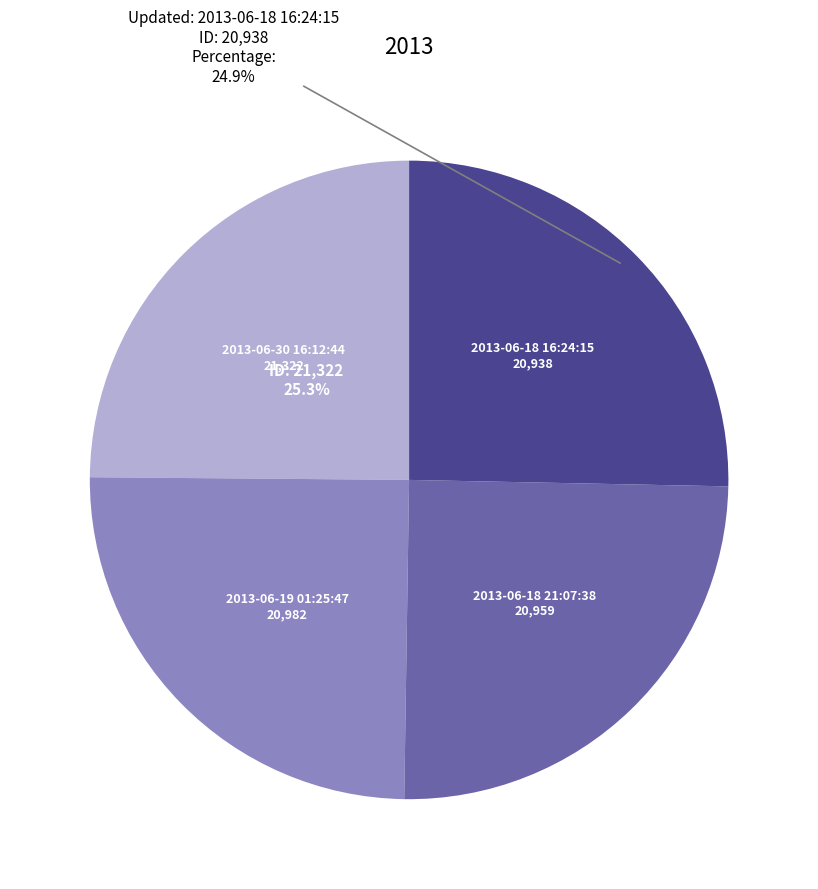

What portion of the pie excludes 2013-06-19 01:25:47?

75.1%